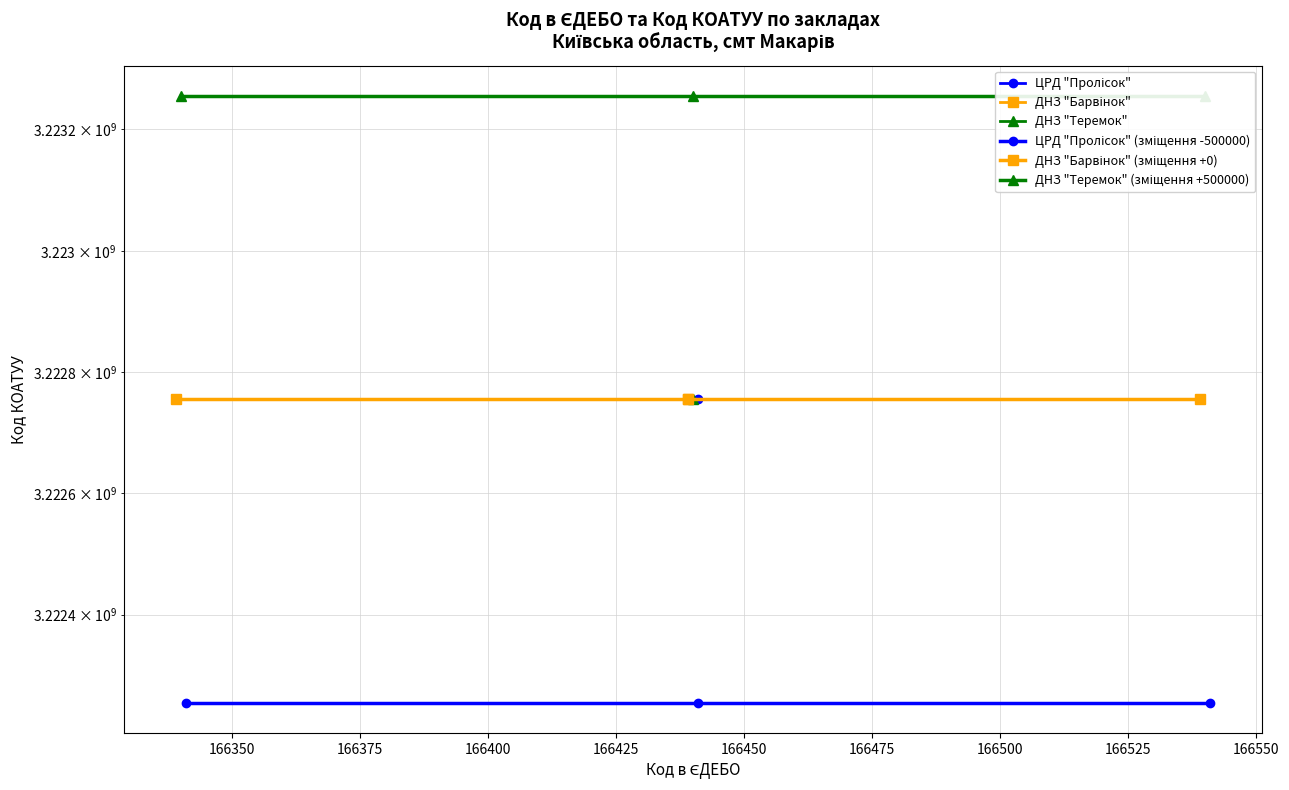

Which series has the largest range (max minus min)?

ЦРД "Пролісок" (зміщення -500000)